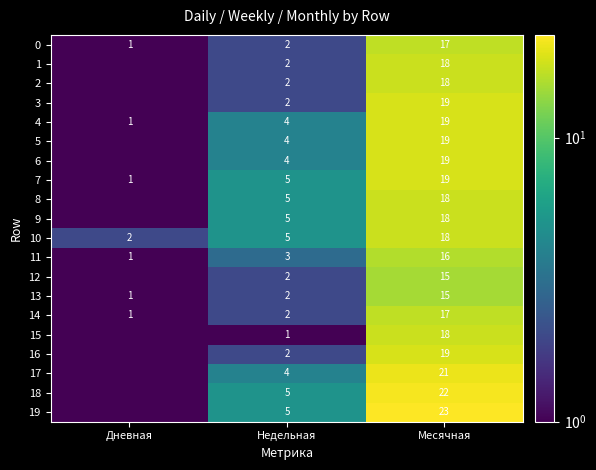

Between Недельная and Месячная, which series saw the biggest shift?

19